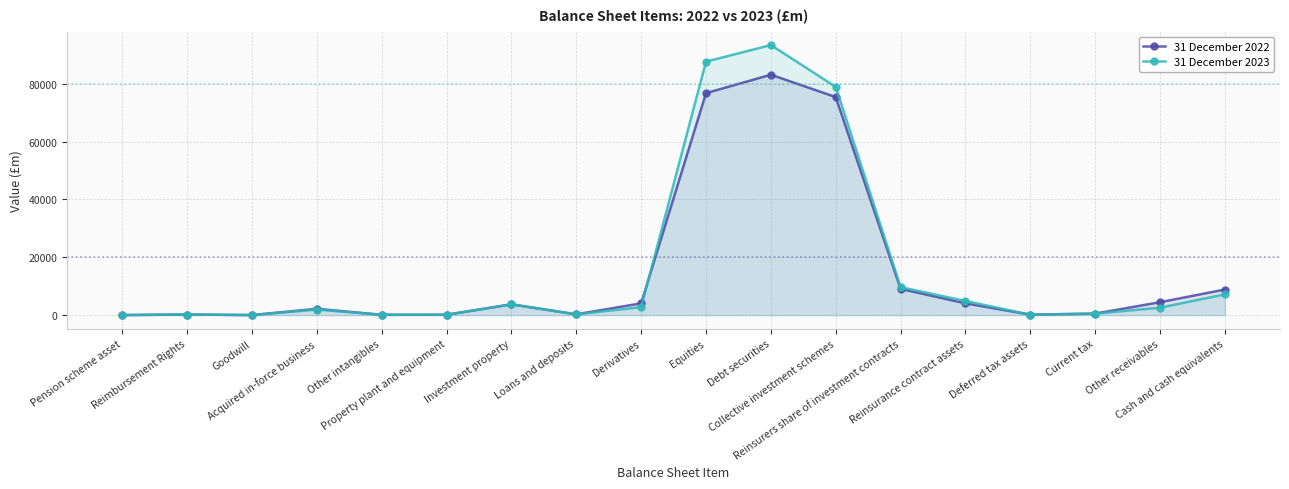

Which has a higher value, Reimbursement Rights or Collective investment schemes?

Collective investment schemes